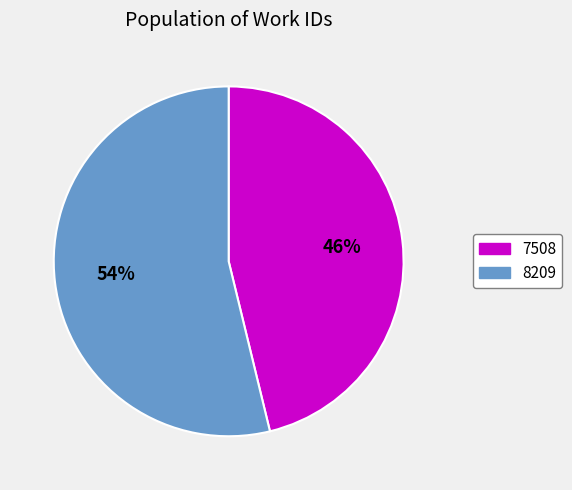

The 8209 slice represents 45% of the pie. True or false?

False